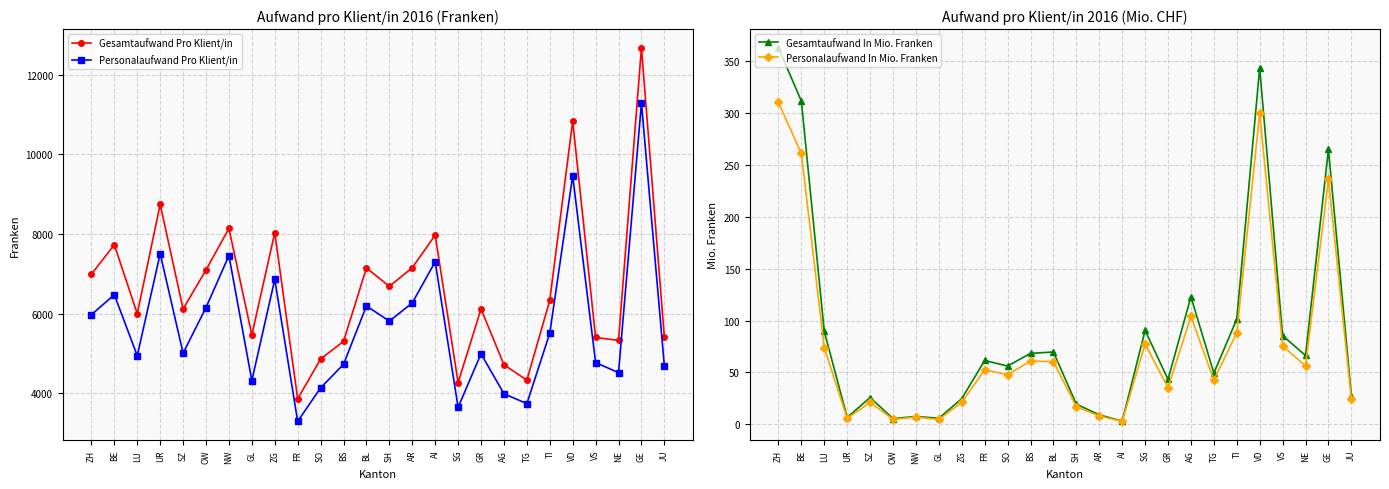

True or false: Gesamtaufwand Pro Klient/in and Personalaufwand In Mio. Franken intersect in this chart.

False